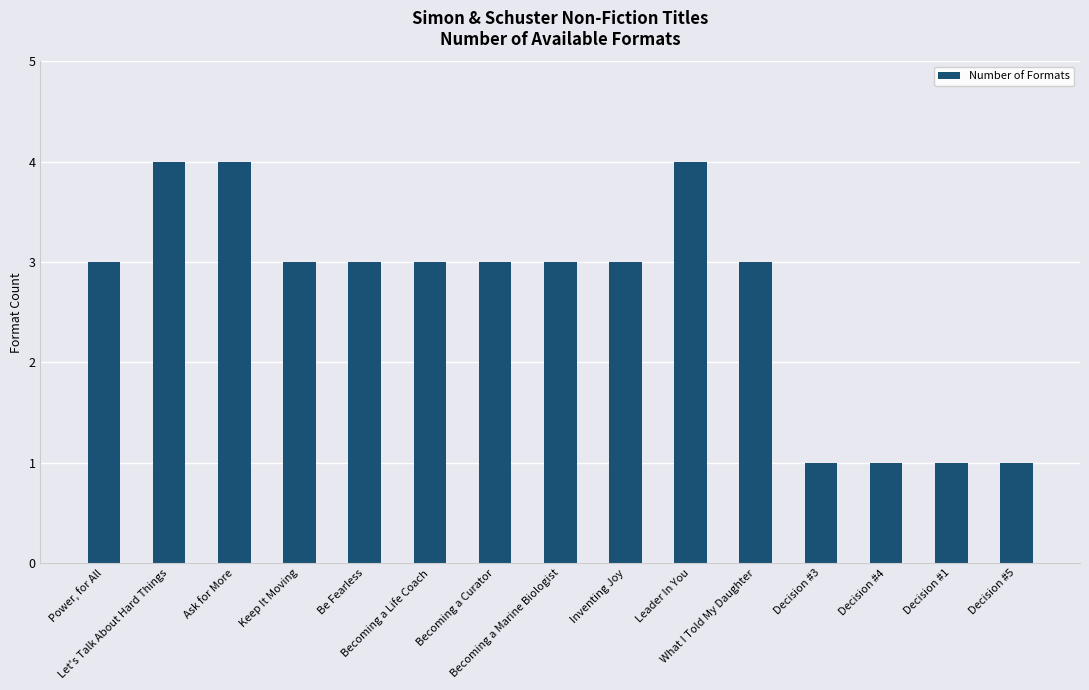

What position from the left is Ask for More?

3